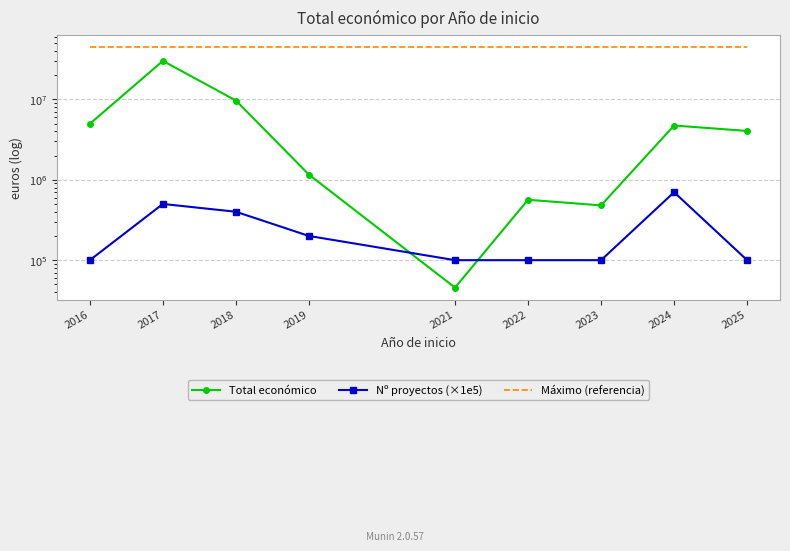

At which category is the sum across all series the highest?

2017